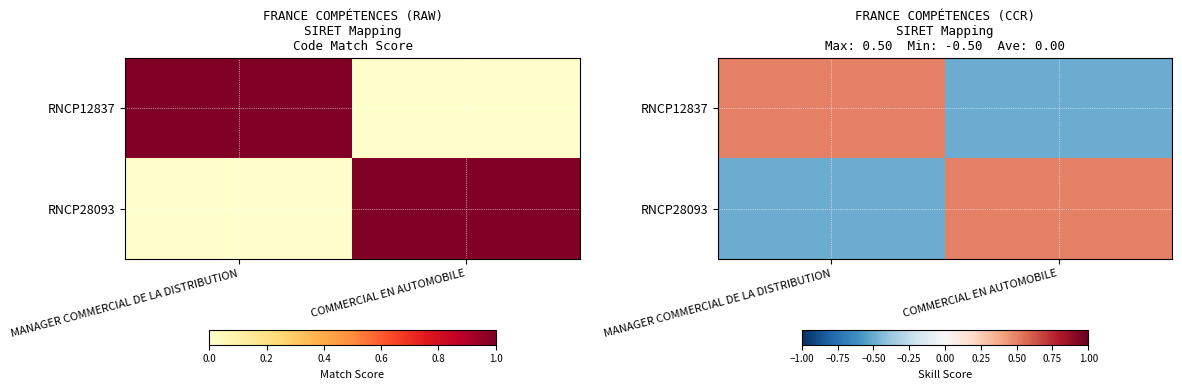

What is the difference between the highest and lowest values at COMMERCIAL EN AUTOMOBILE?

1.0